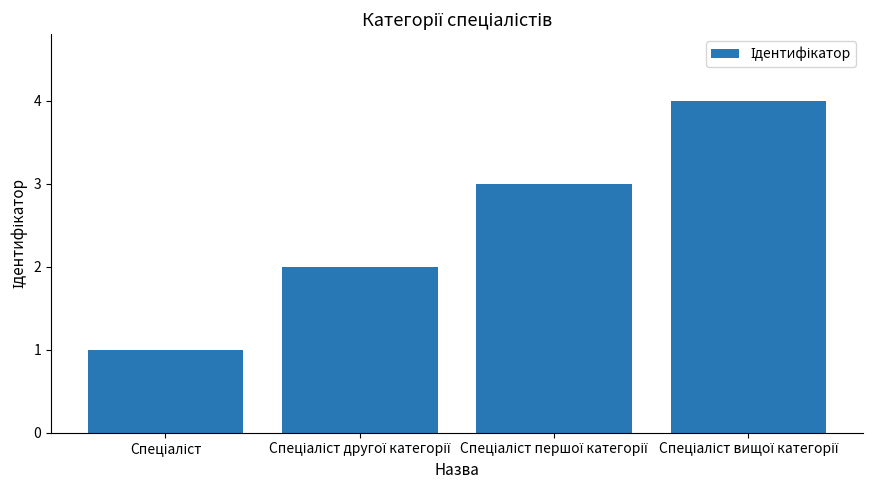

How many categories are shown in the chart?

4